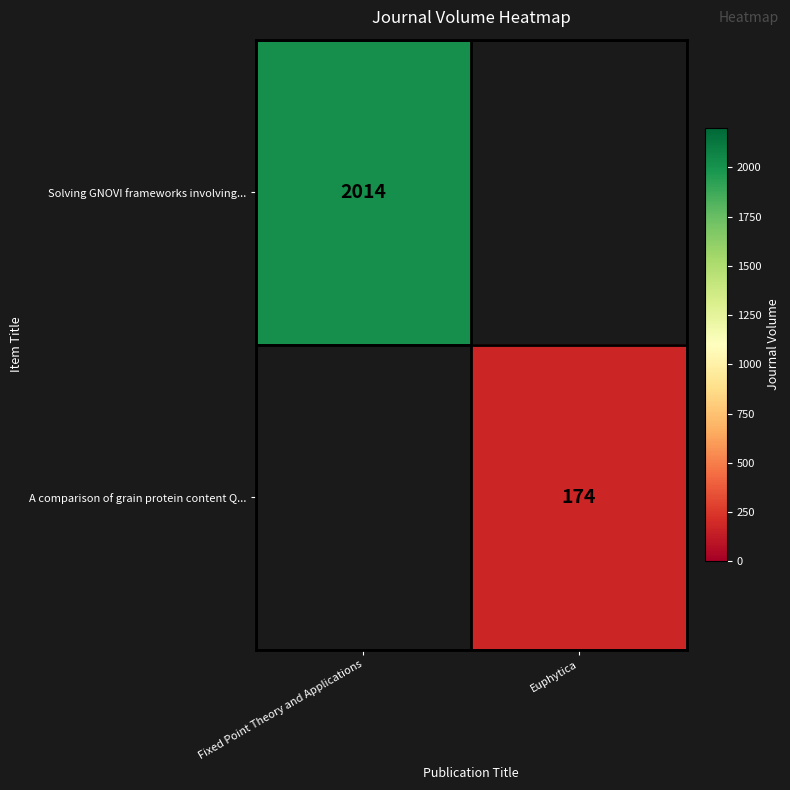

The value of Solving GNOVI frameworks involving... at Fixed Point Theory and Applications is 2869. True or false?

False